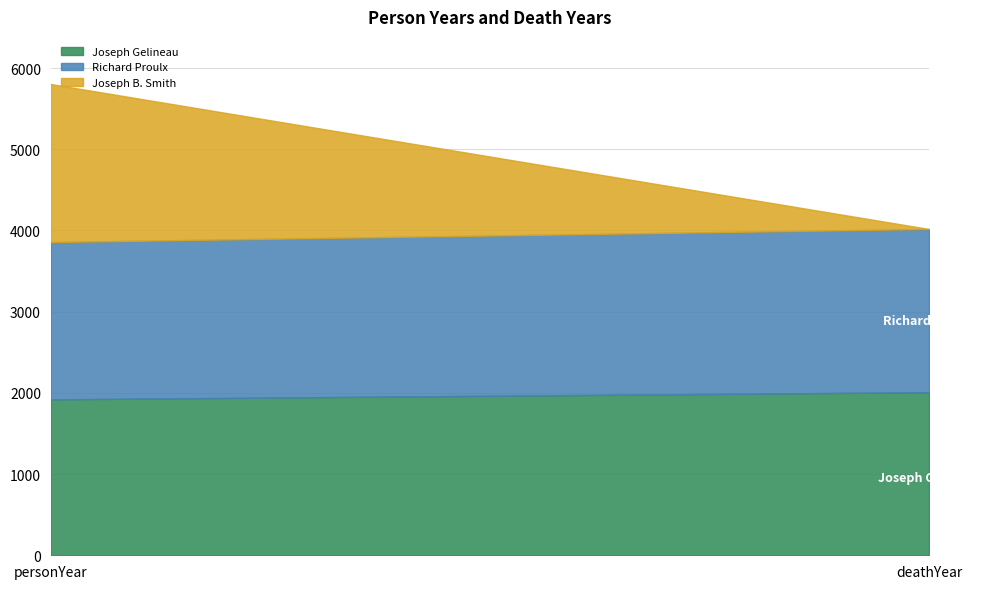

Between personYear and deathYear, which is larger?

deathYear